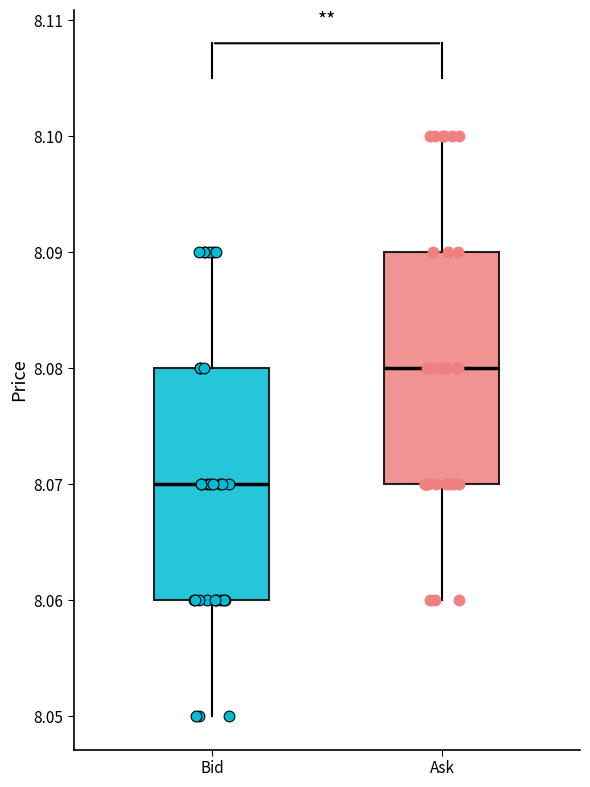

Which box has the lowest median line?

Bid